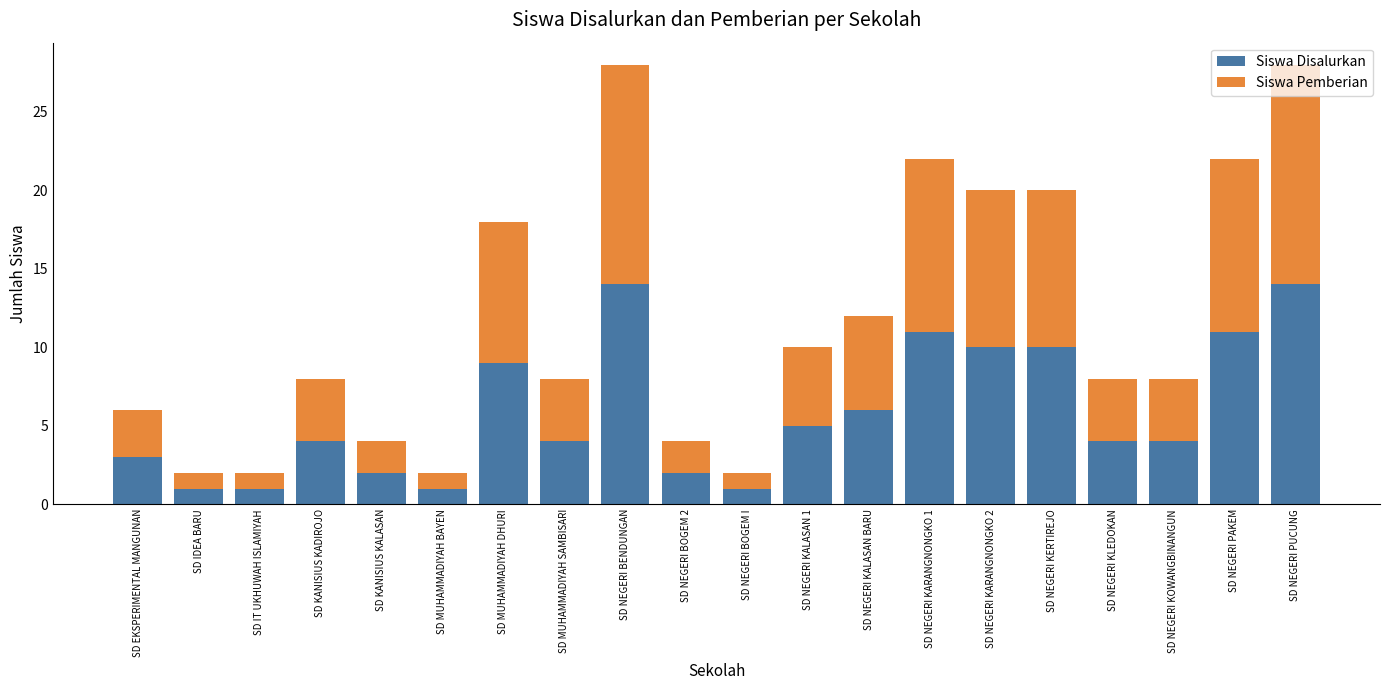

What is the difference between the second highest and second lowest values in the Siswa Disalurkan series?

13